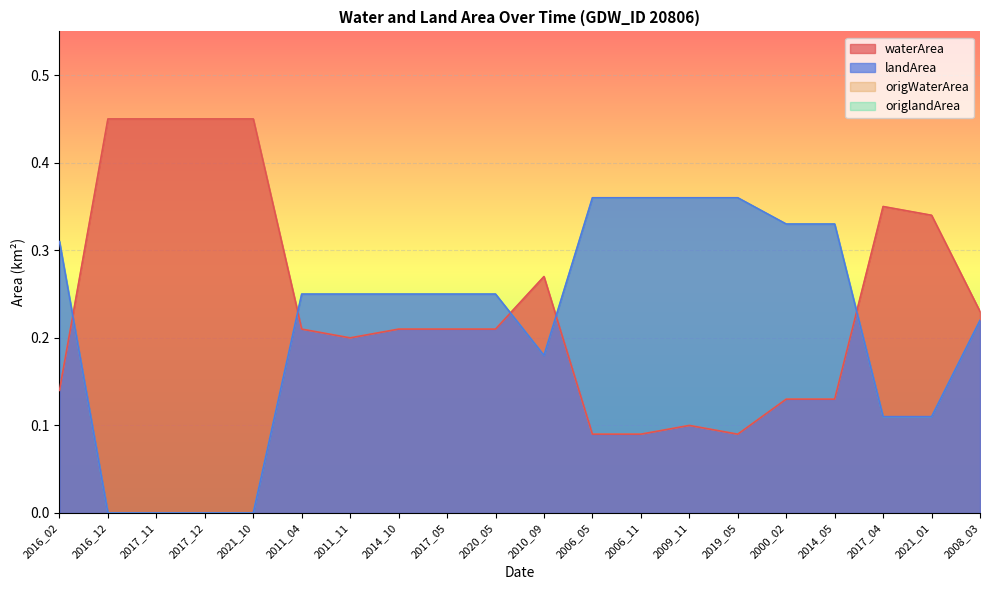

At which category does origWaterArea reach its first local valley?

2011_11